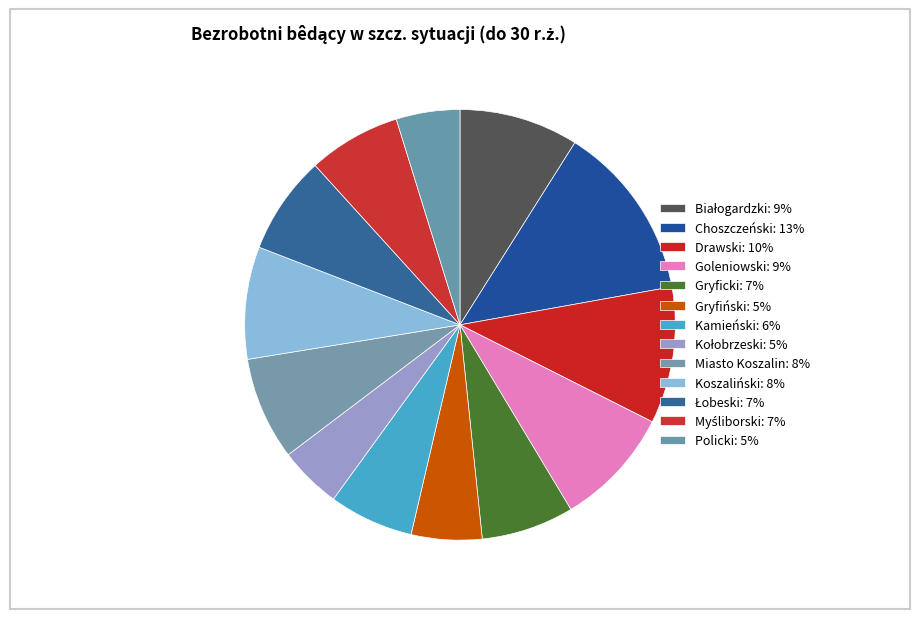

Count the number of slices in the pie.

13